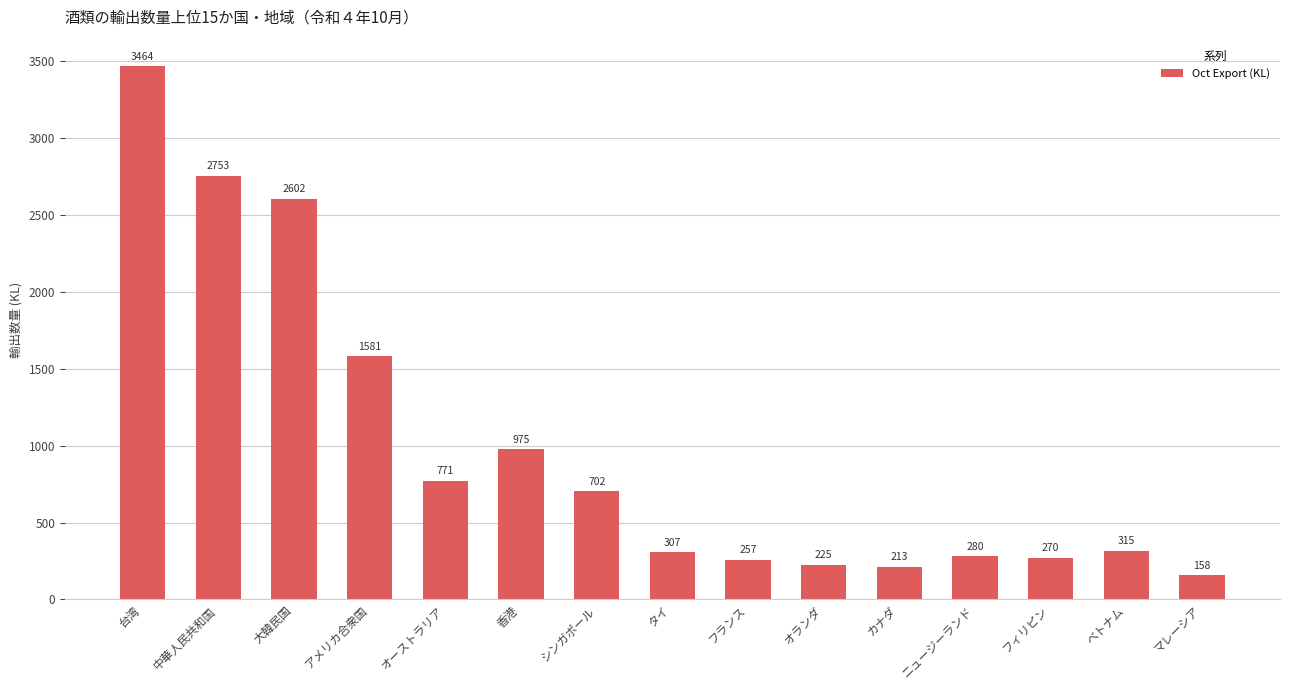

Where is the data nearest to the value 1810?

アメリカ合衆国